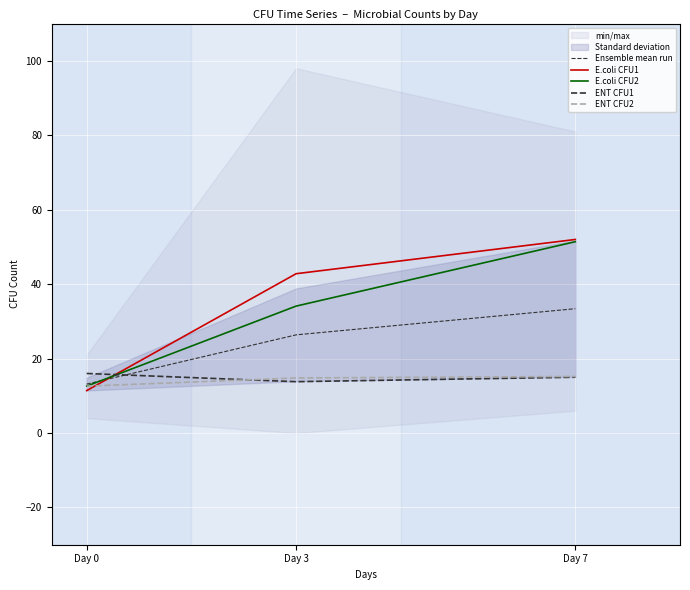

What is the approximate value of Ensemble mean run at Day 7?

33.4